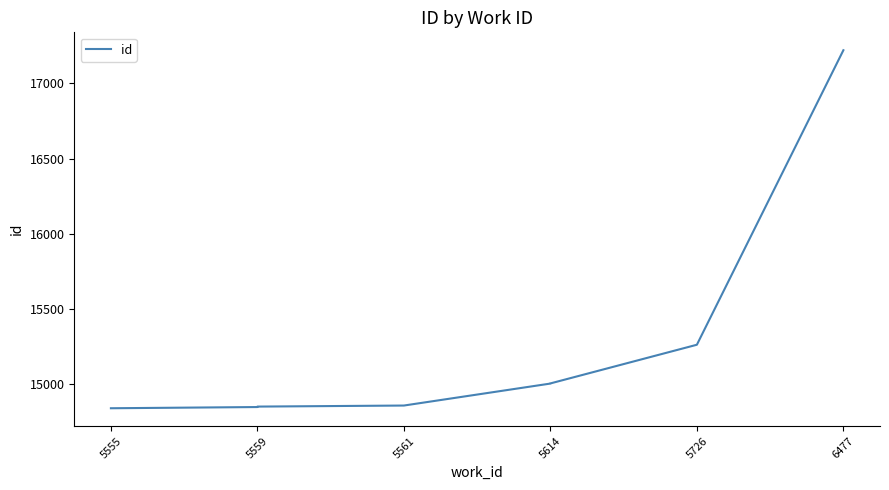

The value at 5559 is 14852. True or false?

True